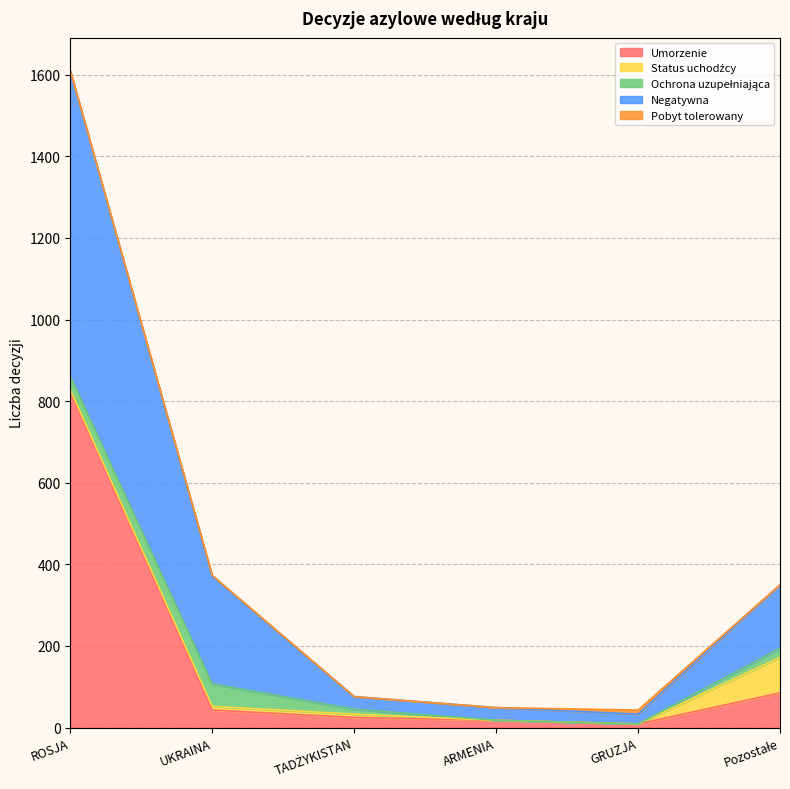

What position from the left is ROSJA?

1